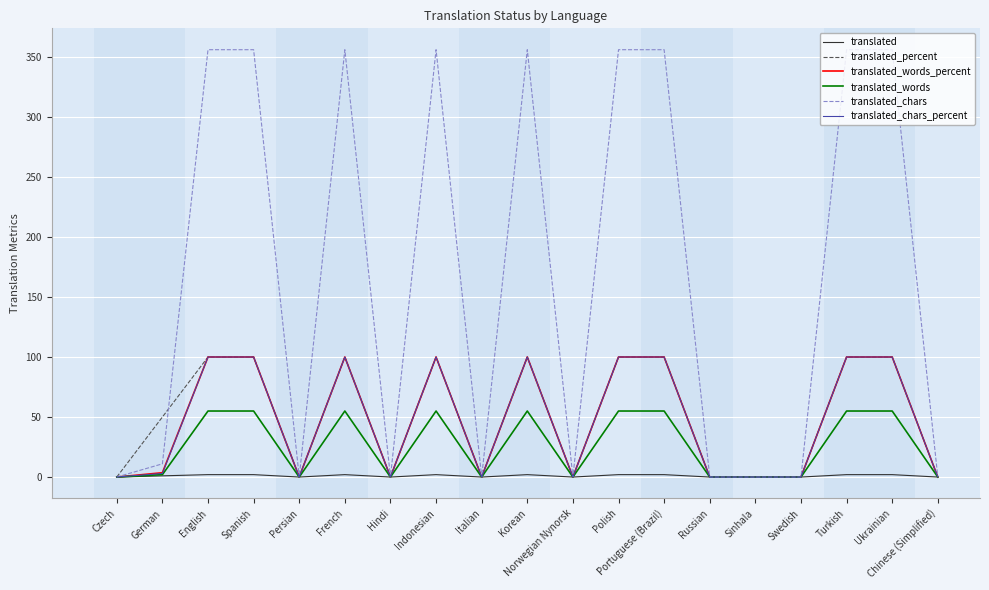

True or false: translated_words_percent has more than 0 interior local peaks.

True